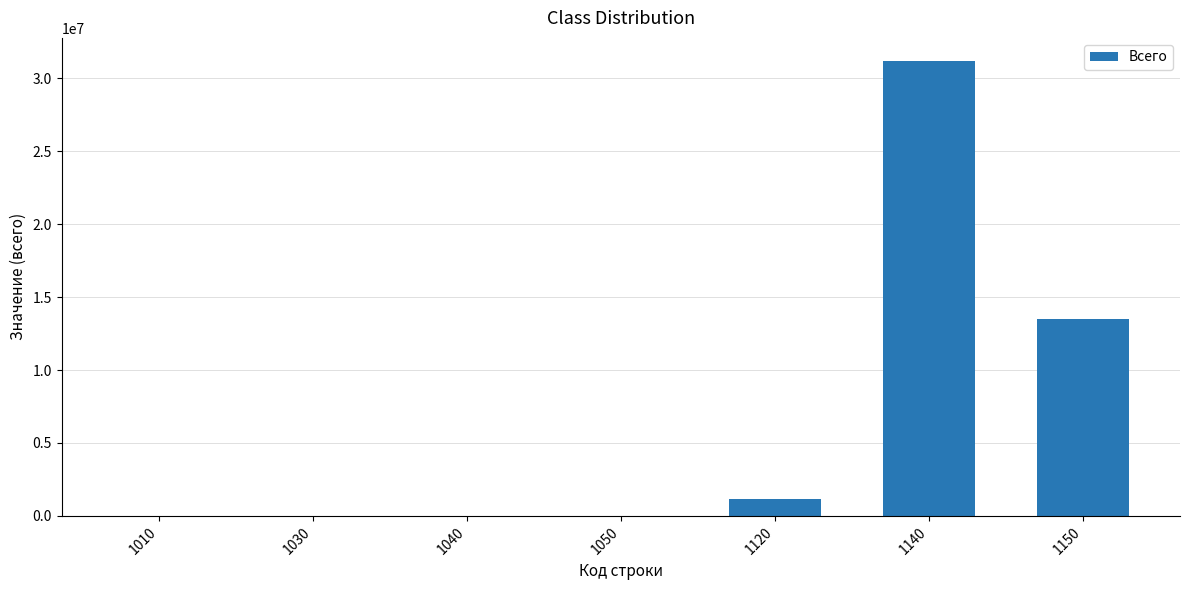

What is the greatest value displayed?

31222547